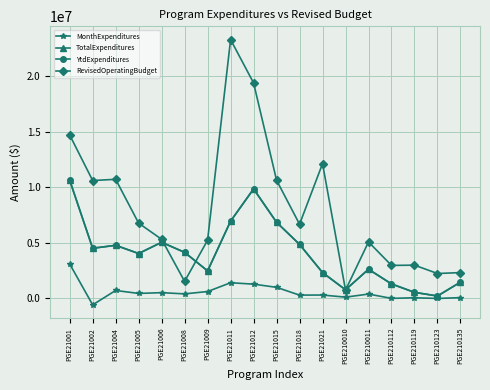

What is the difference between the second highest and minimum values in the RevisedOperatingBudget series?

18614178